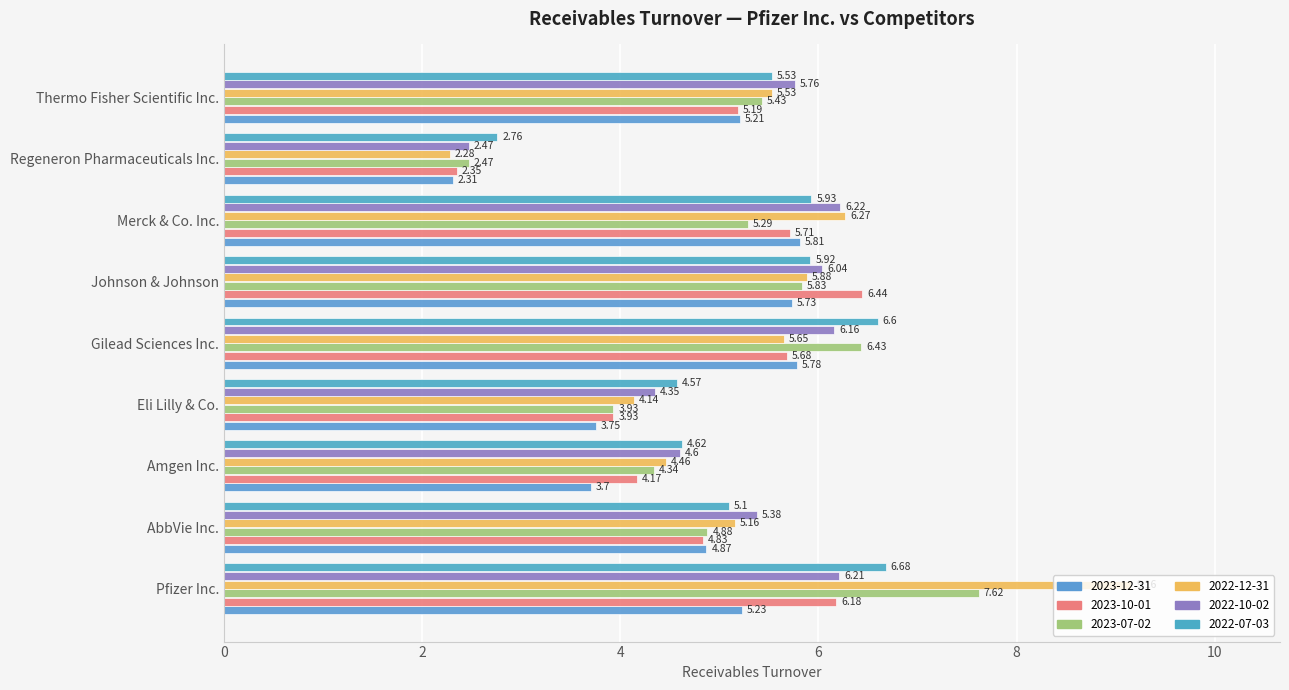

True or false: 2023-12-31 has a value of 4.9 at AbbVie Inc..

True